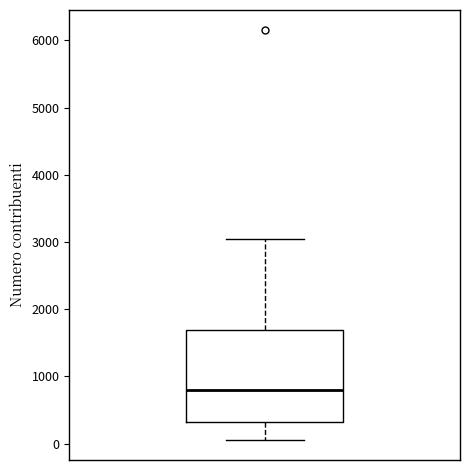

Transcribe this box plot: give where the median line is, the range the box spans, and where the two whiskers end, as read against the y-axis. The values are not printed on the chart, so give them approximately, as read against the axis.

median 800, box 300 to 1700, whiskers 100 to 3000